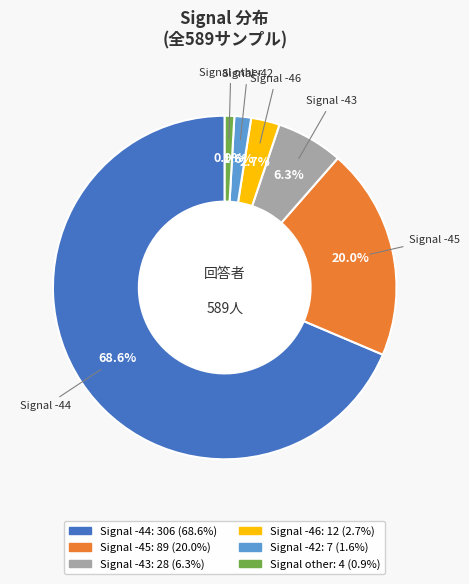

Is there any slice that represents more than half of the pie?

Yes